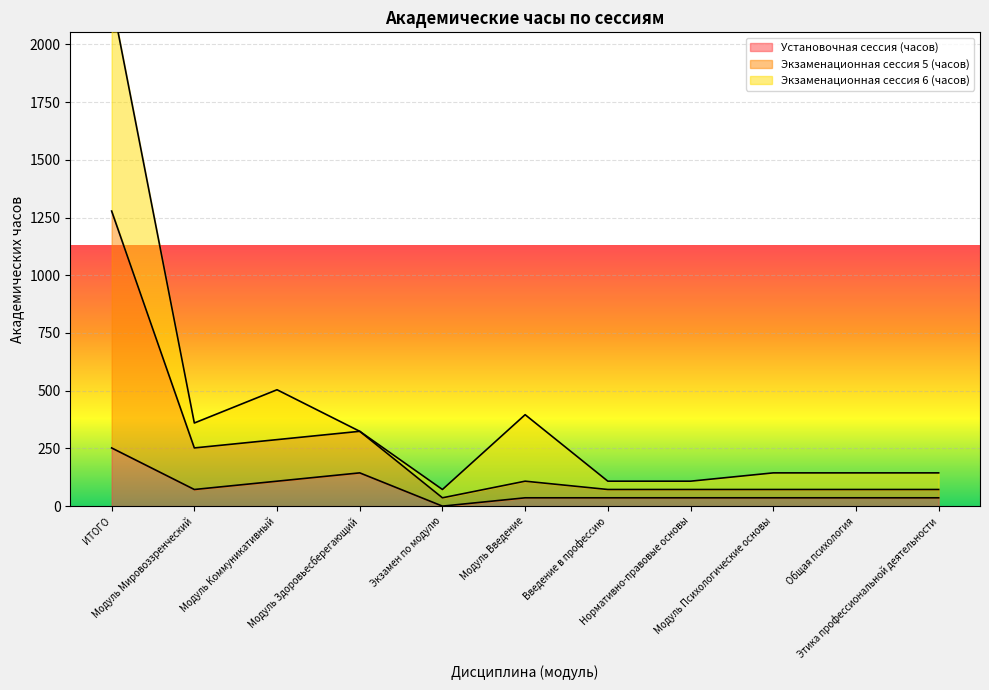

At which category is the sum across all series the highest?

ИТОГО